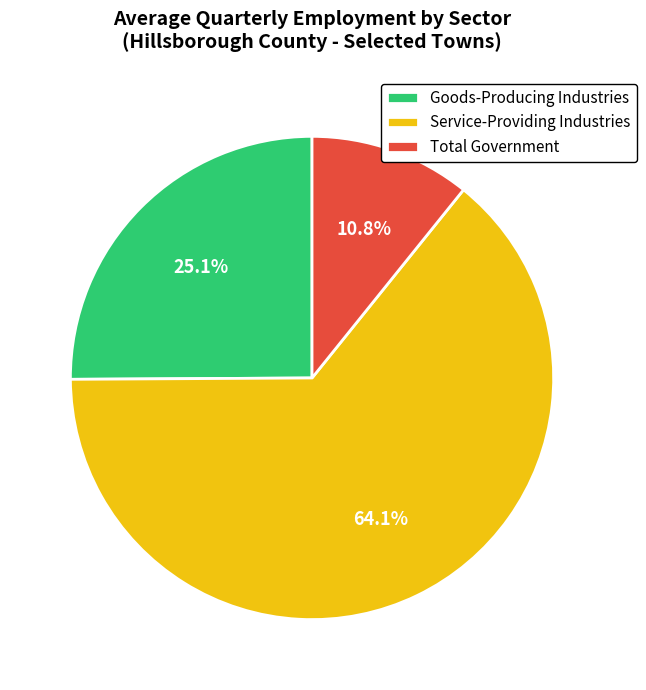

Rank the categories by value from highest to lowest.

Service-Providing Industries, Goods-Producing Industries, Total Government